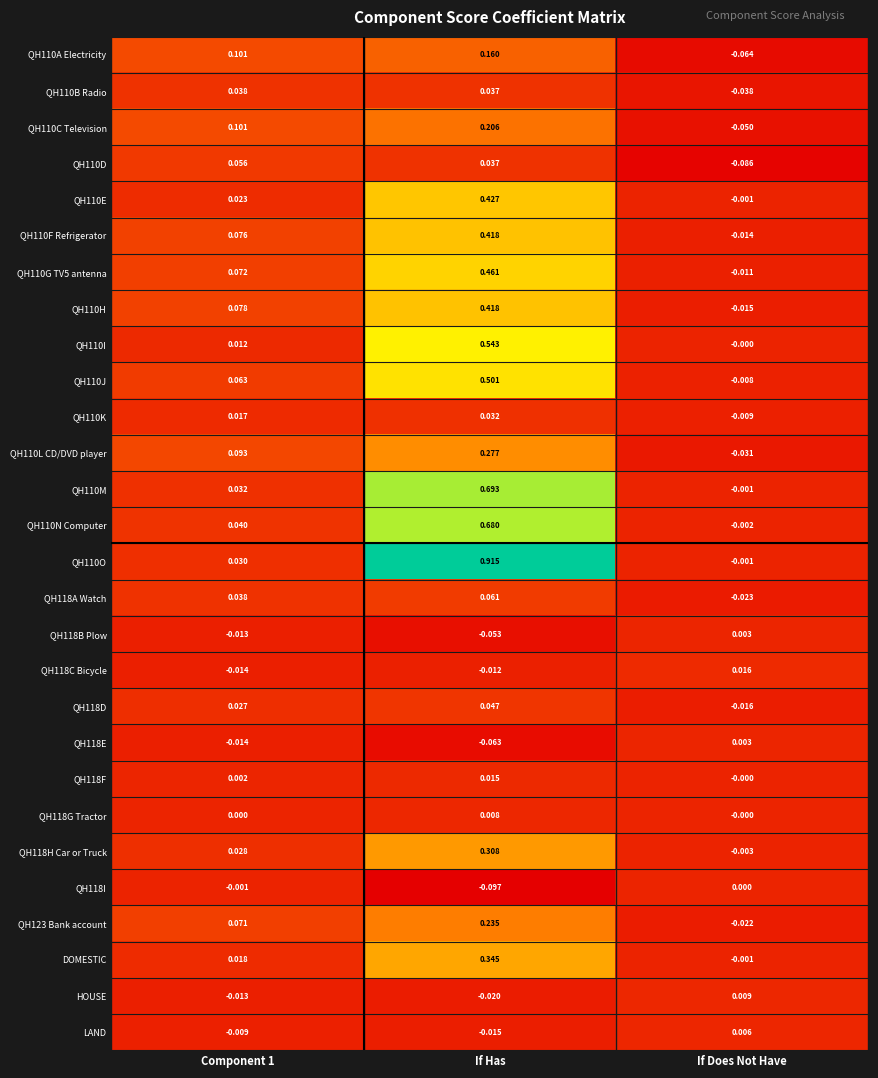

Is the value of QH110E at If Has greater than the value of QH110K at If Has?

Yes